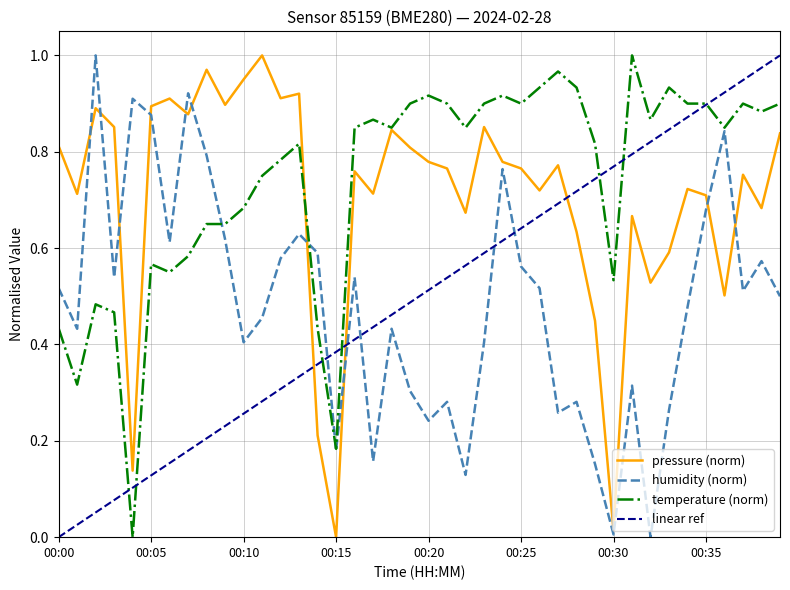

Between which two adjacent categories do temperature and humidity first intersect?

00:08 and 00:09